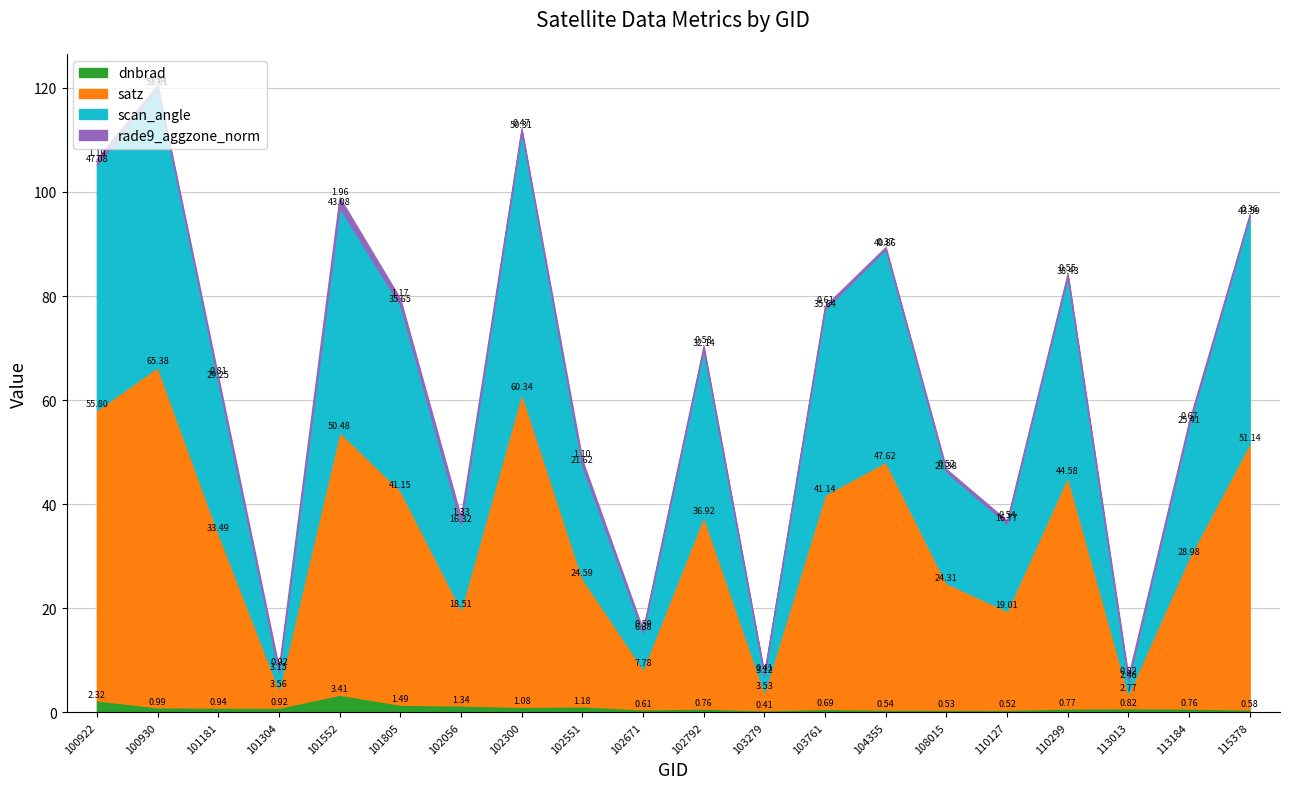

True or false: scan_angle and rade9_aggzone_norm intersect in this chart.

False